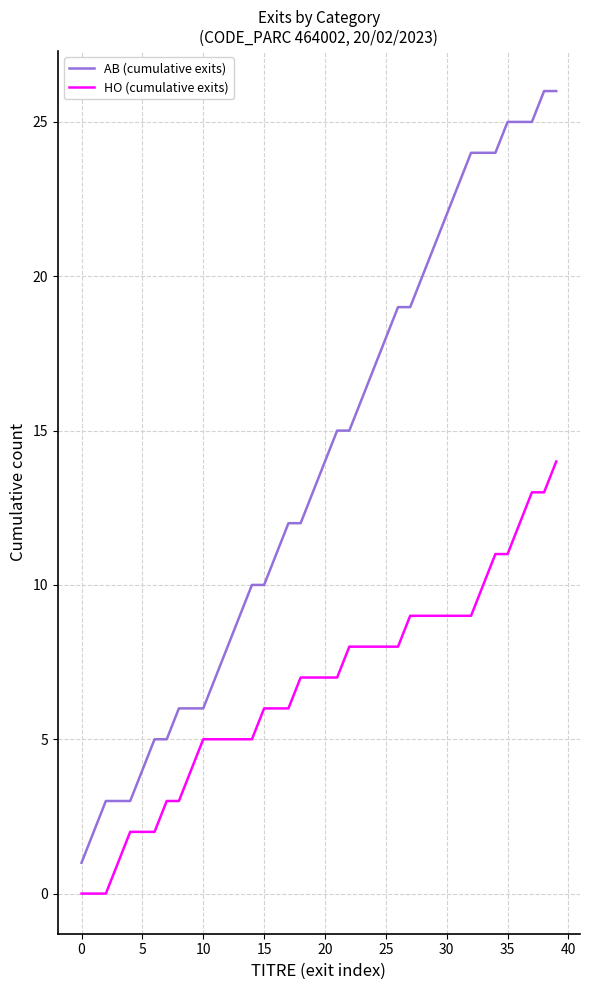

Which series has the largest total across all categories?

AB (cumulative exits)